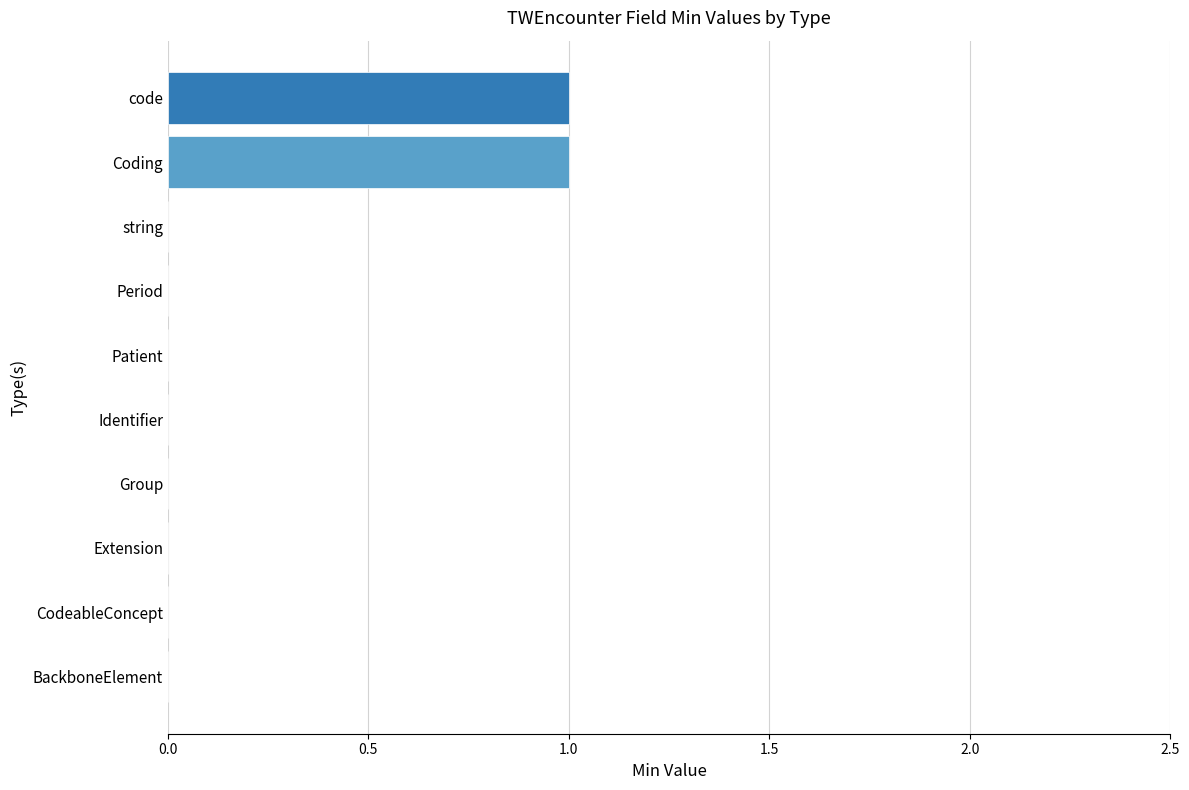

Which has a higher value, code or BackboneElement?

code